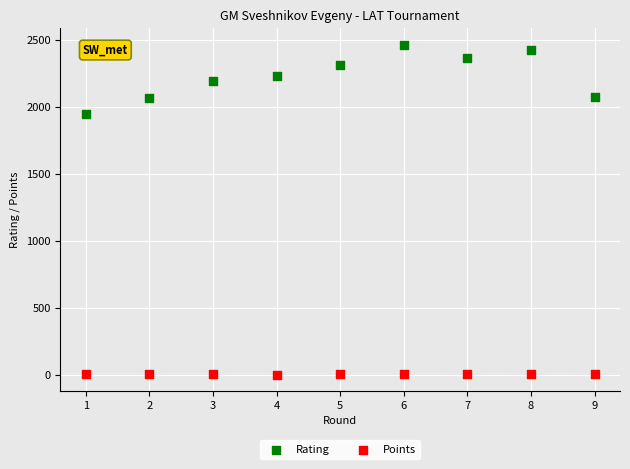

Which series reaches the minimum Y coordinate?

Points